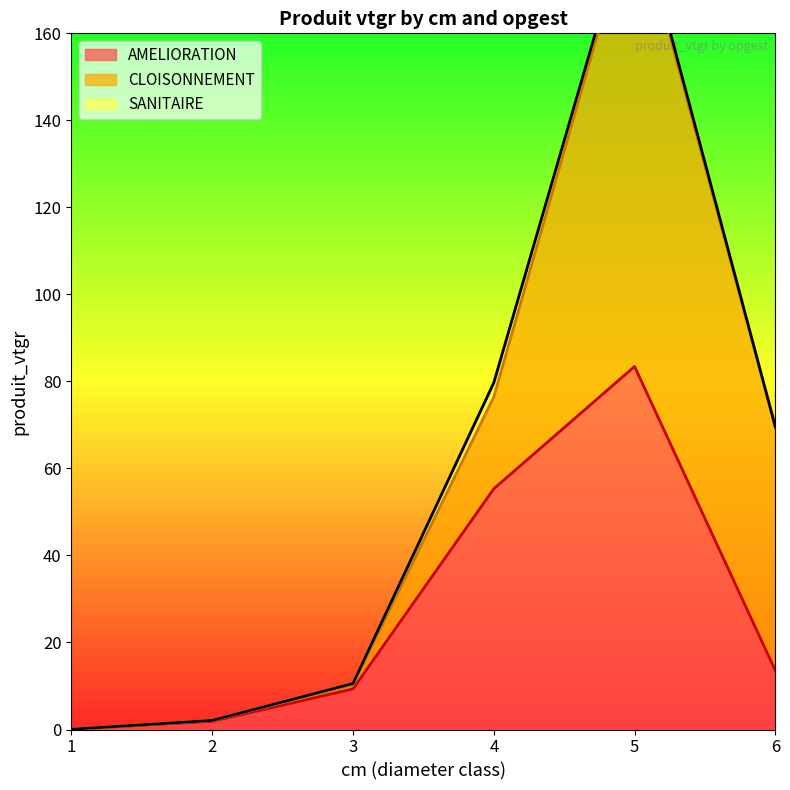

What is the sum of all CLOISONNEMENT values?

184.2